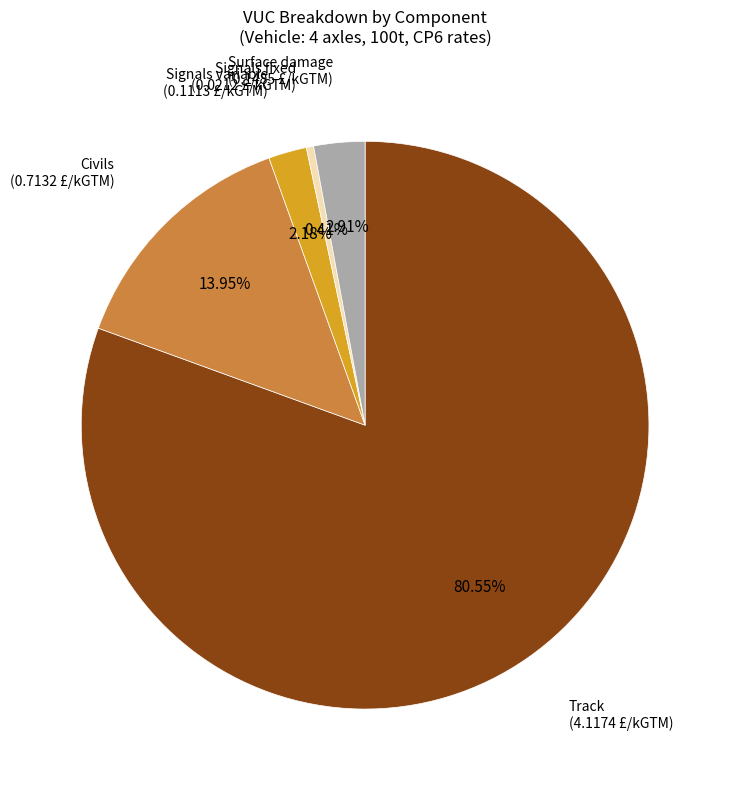

What is the total percentage of Signals variable and Civils?

16.1%